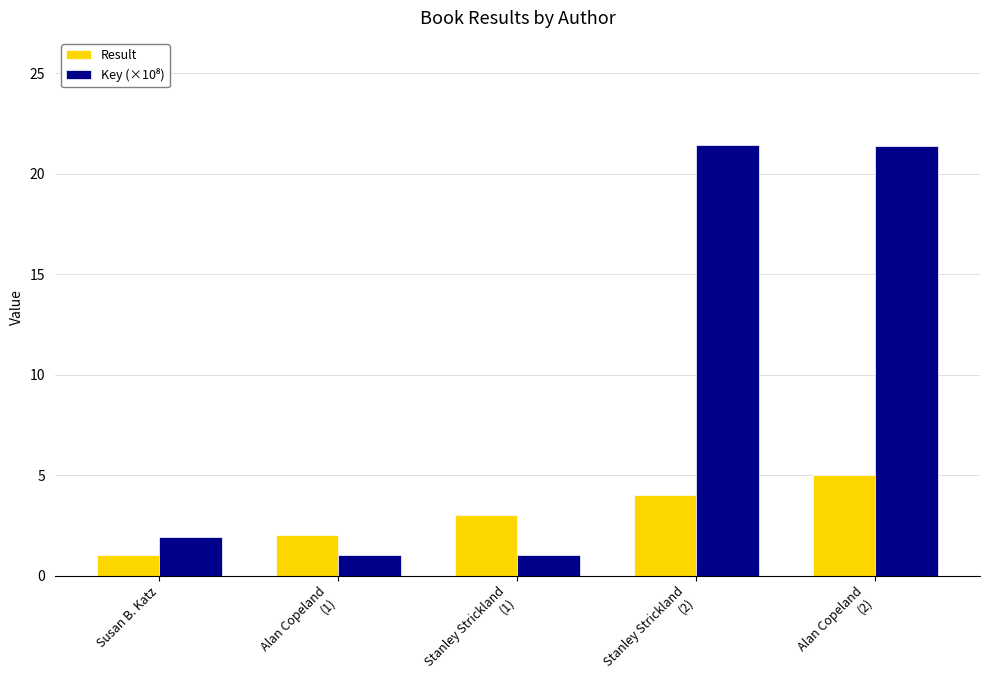

How many data points in Result are less than 3?

2